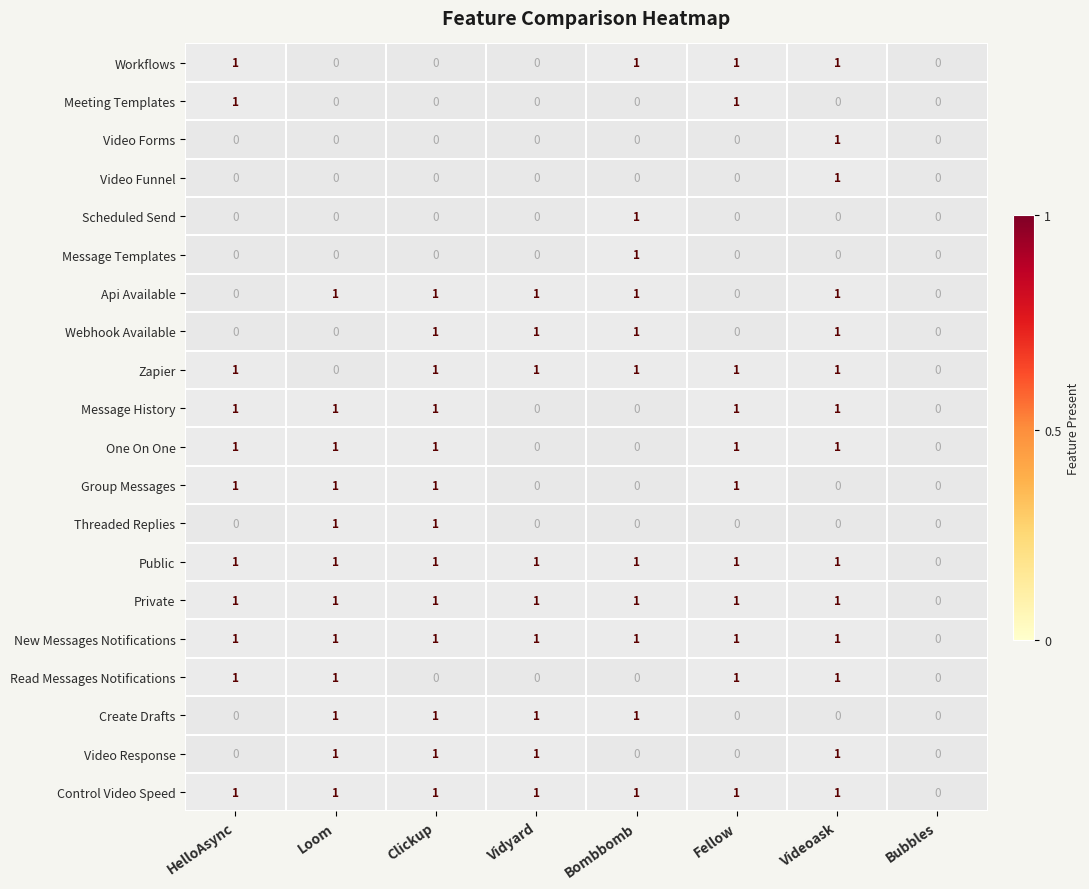

Is the value of Zapier at Vidyard greater than the value of Public at Loom?

No